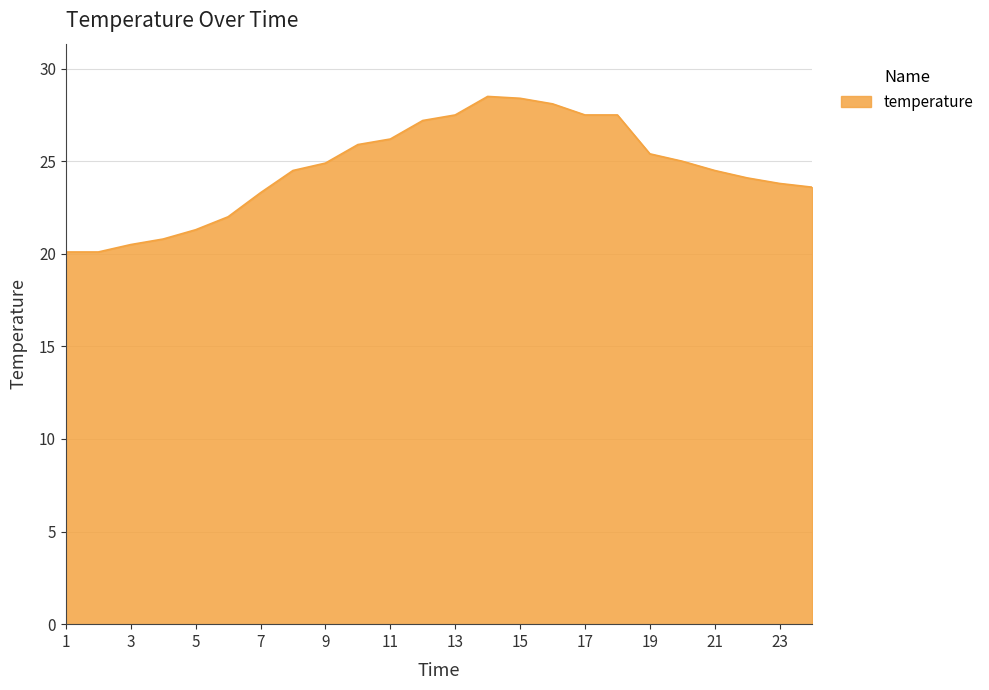

What is the average value?

24.6